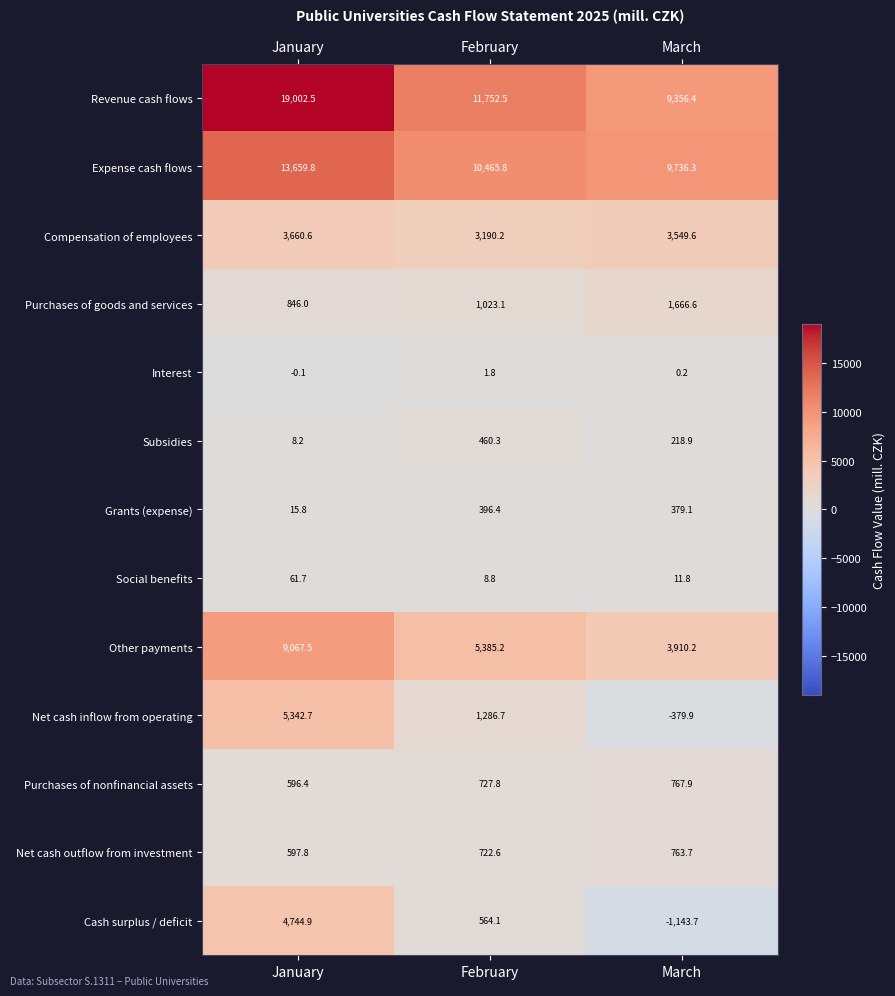

The value of Interest at January is -0.1. True or false?

True